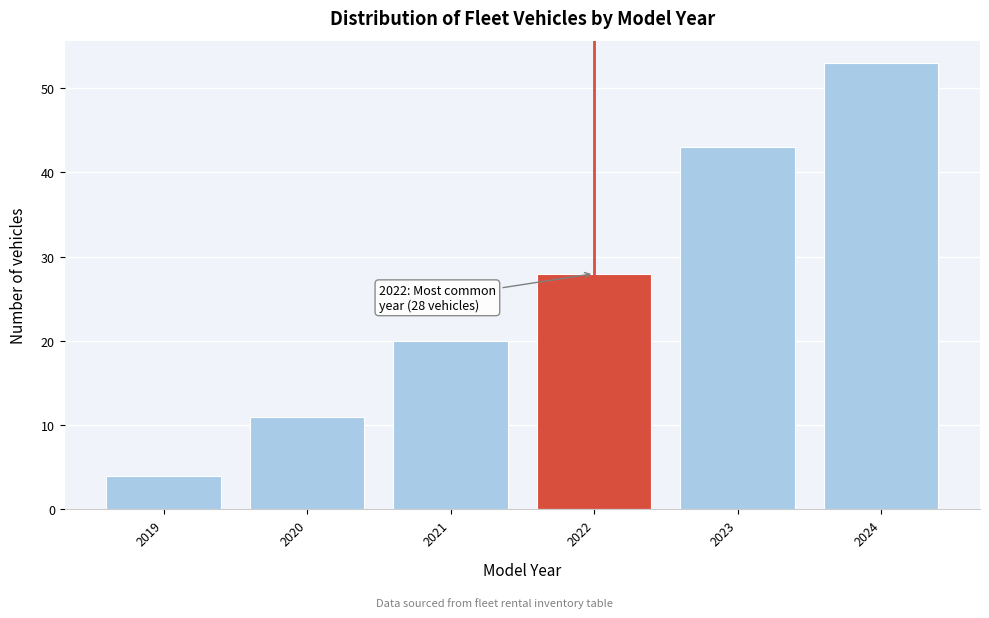

Reading left to right, transcribe all the data shown in this chart.

4	11	20	28	43	53